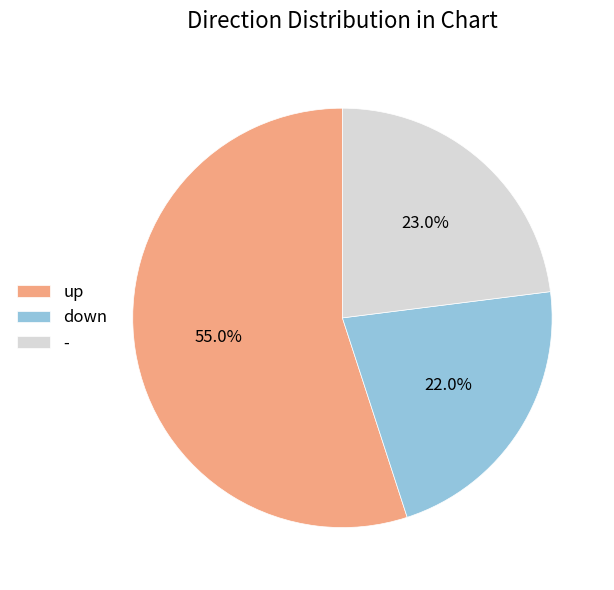

Between up and down, which is larger?

up